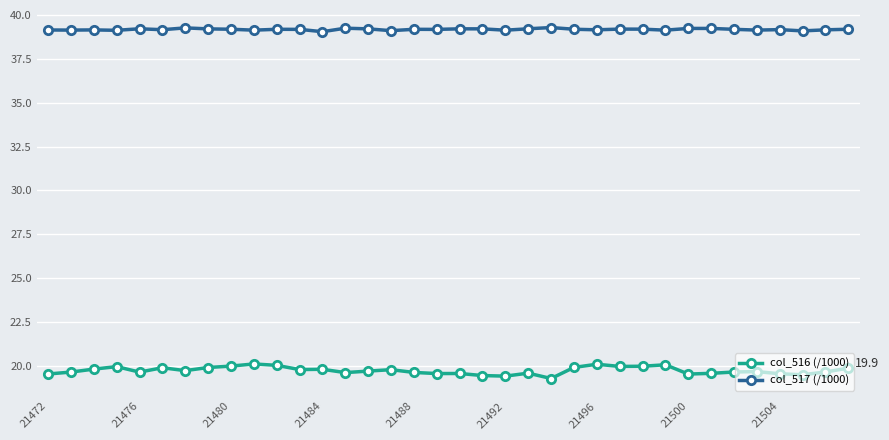

What is the average value of the col_516 (/1000) series?

19.8